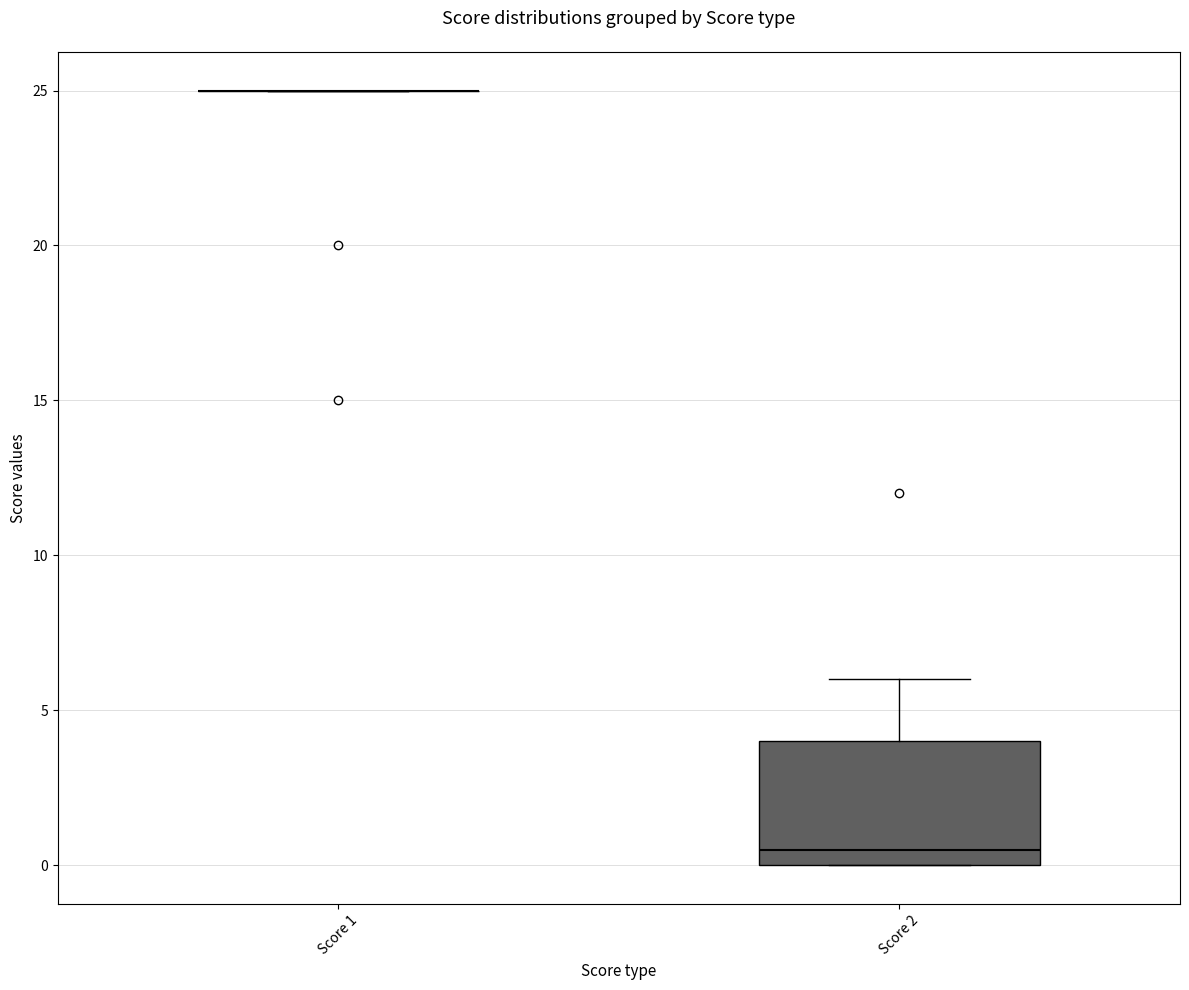

Reading left to right, read every box against the y-axis: the position of its median line, the range the box covers, and the ends of its whiskers. The values are not printed on the chart, so give them approximately, as read against the axis.

Score 1: box collapsed to a line at 25.0, whiskers 25.0 to 25.0
Score 2: median 0.5, box 0.0 to 4.0, whiskers 0.0 to 6.0